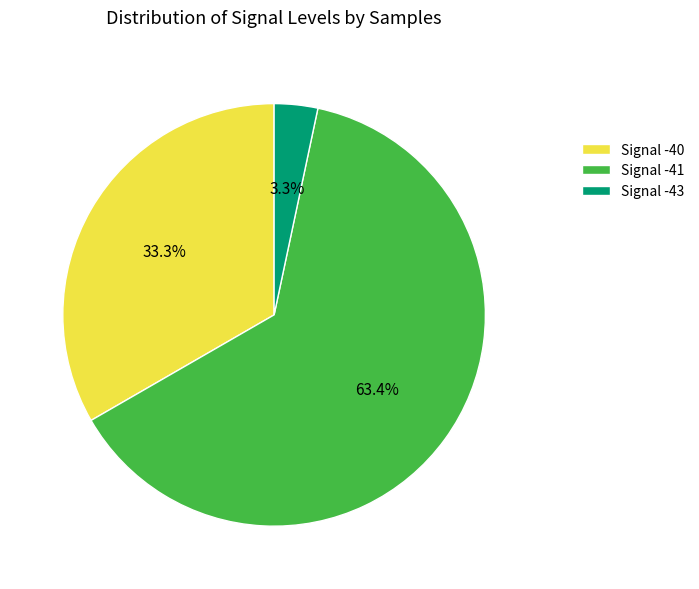

To the nearest percent, what is the average slice percentage?

33%